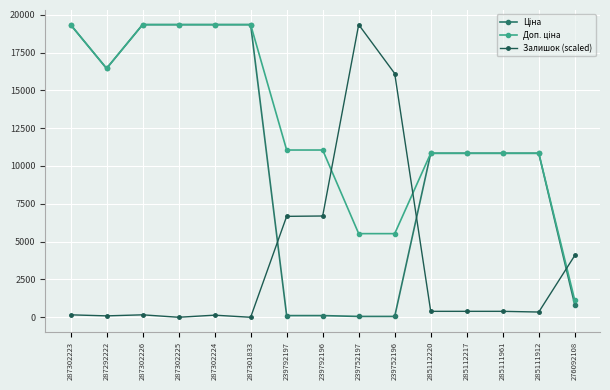

The value of Залишок (scaled) at 239752196 is 9113.4. True or false?

False